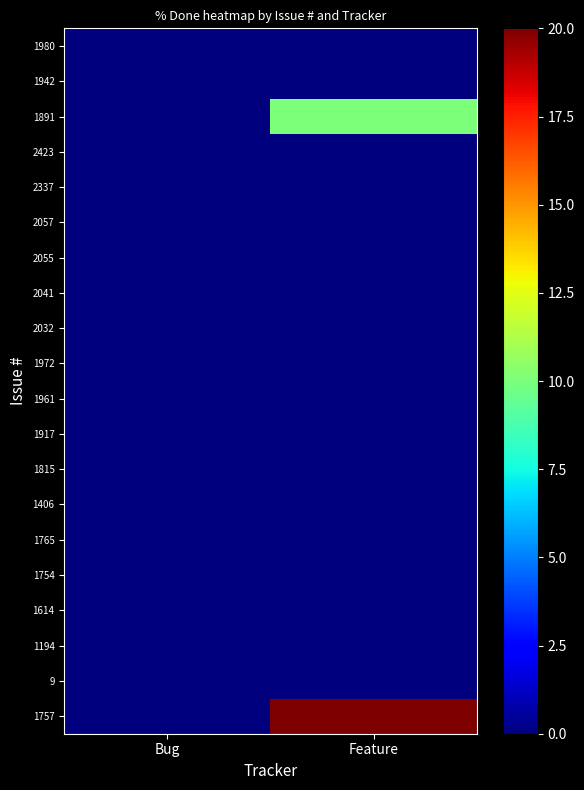

Reading left to right, what are all the values shown in this chart?

1980: Bug=0	Feature=0
1942: Bug=0	Feature=0
1891: Bug=0	Feature=10
2423: Bug=0	Feature=0
2337: Bug=0	Feature=0
2057: Bug=0	Feature=0
2055: Bug=0	Feature=0
2041: Bug=0	Feature=0
2032: Bug=0	Feature=0
1972: Bug=0	Feature=0
1961: Bug=0	Feature=0
1917: Bug=0	Feature=0
1815: Bug=0	Feature=0
1406: Bug=0	Feature=0
1765: Bug=0	Feature=0
1754: Bug=0	Feature=0
1614: Bug=0	Feature=0
1194: Bug=0	Feature=0
9: Bug=0	Feature=0
1757: Bug=0	Feature=20